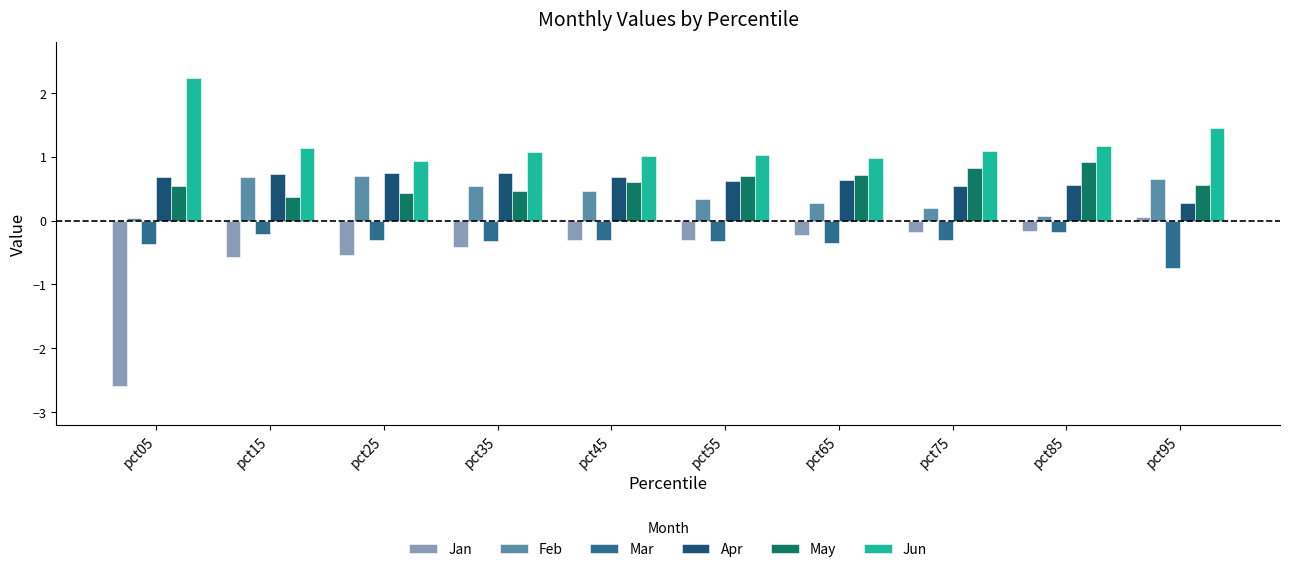

What is the sum of the Jun values at pct55 and pct35?

2.1